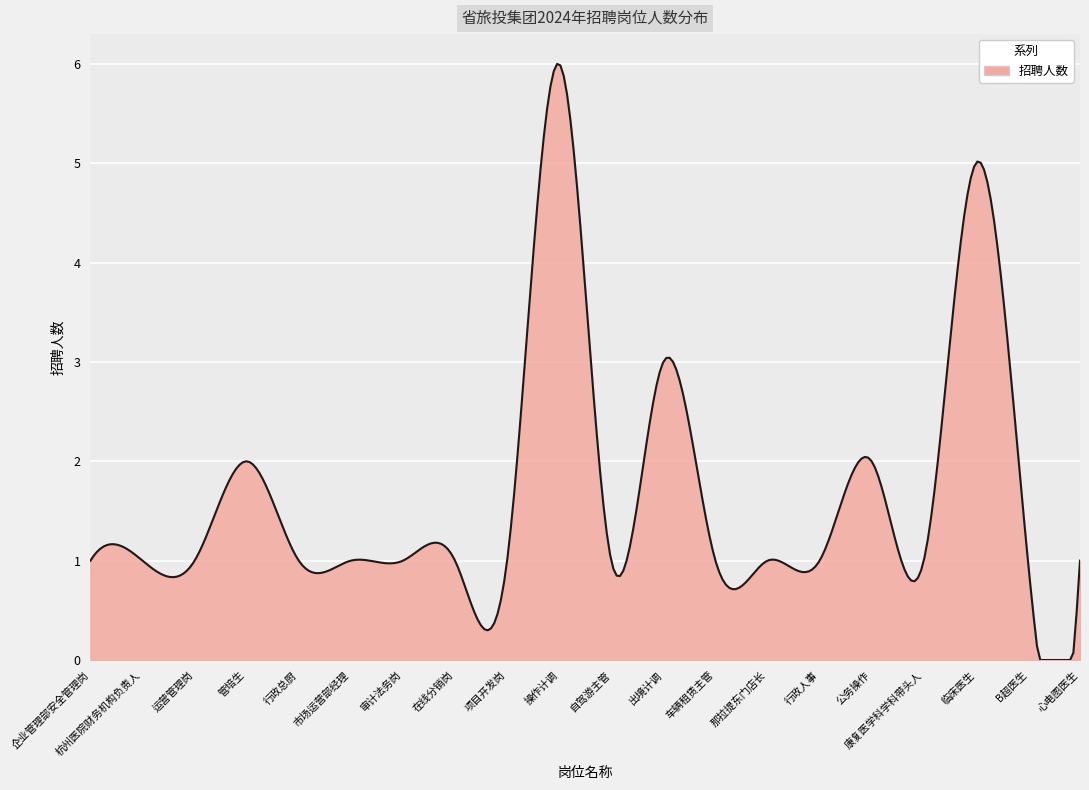

What is the greatest value displayed?

6.0